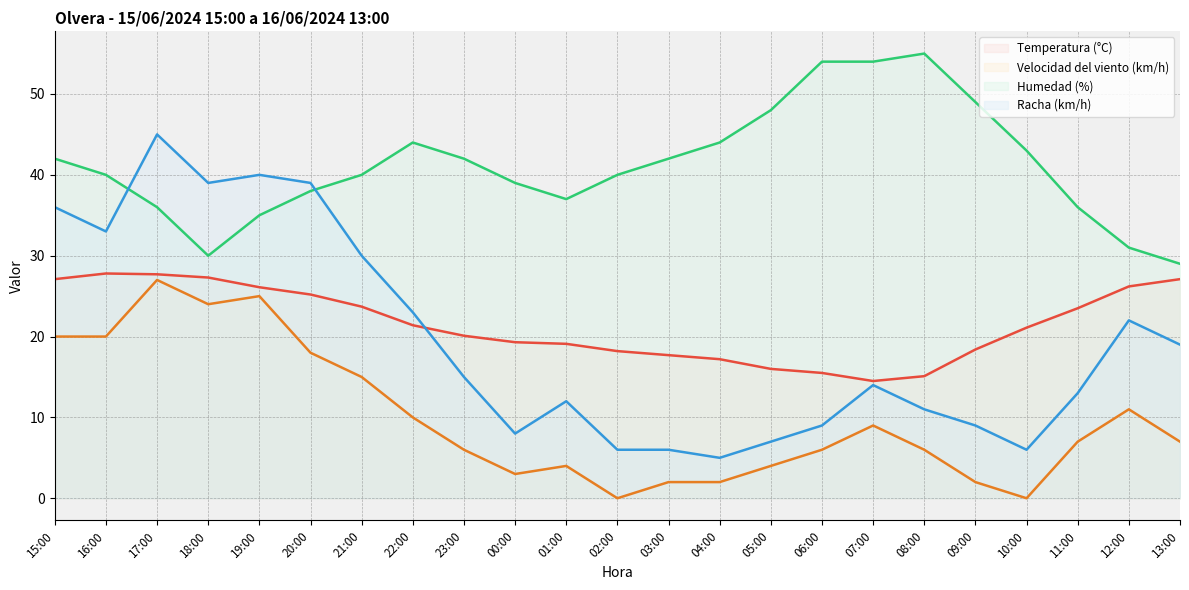

At which category is the sum across all series the highest?

17:00